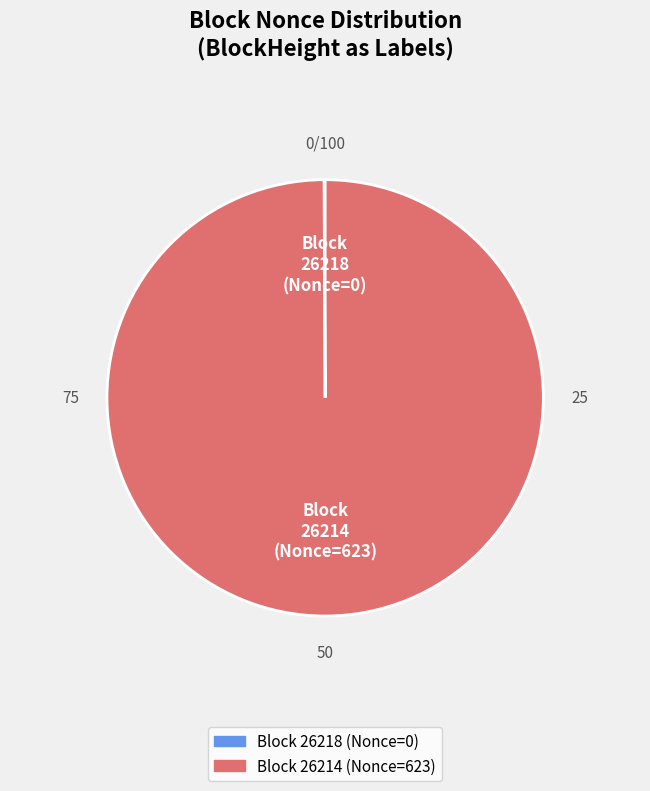

Does any single category account for the majority?

Yes